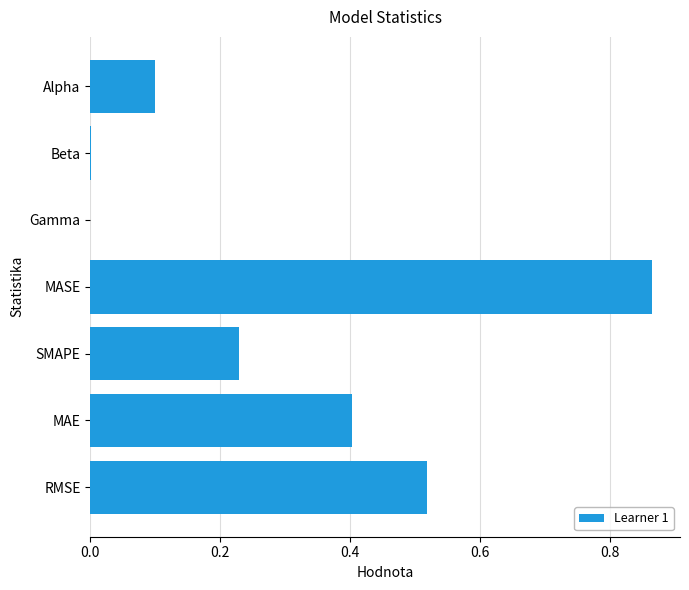

What is the average value?

0.3